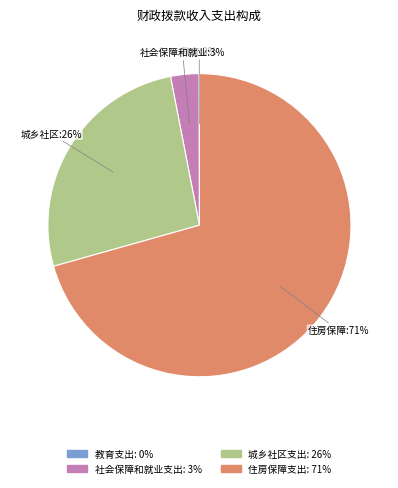

True or false: 社会保障和就业支出 accounts for 13% of the total.

False